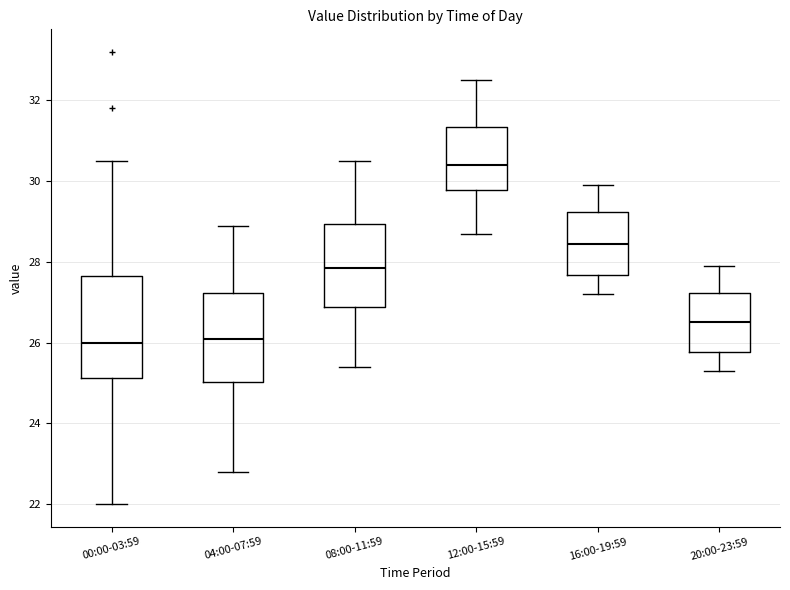

Which box has the highest median line?

12:00-15:59